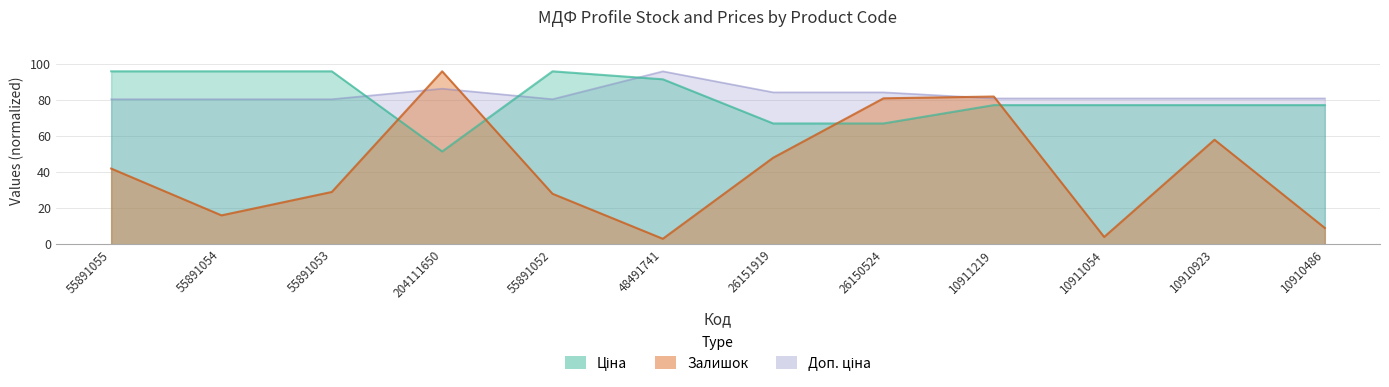

What are all the series names shown in the legend?

Залишок, Ціна, Доп. ціна